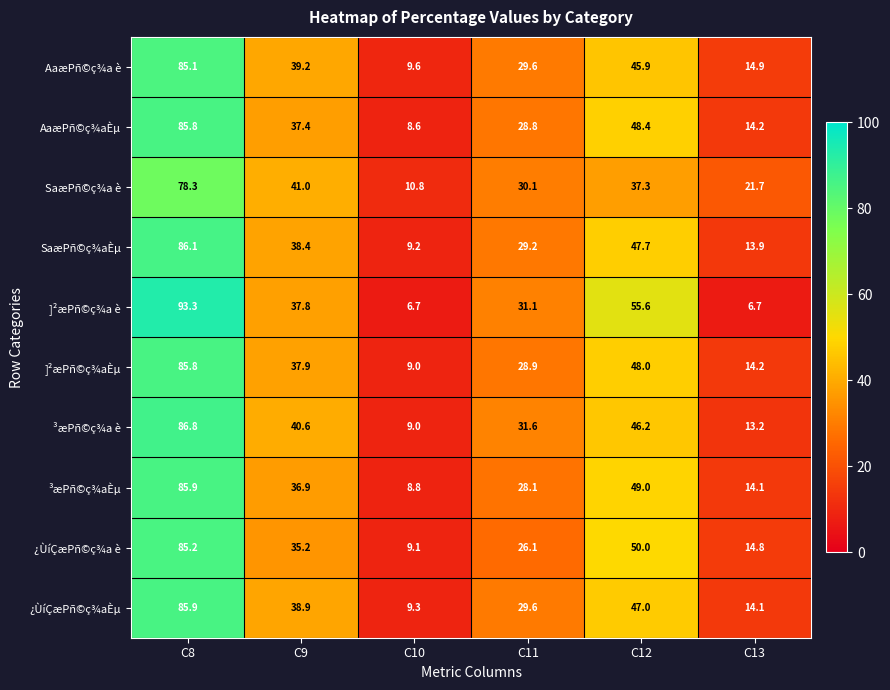

At which category is the sum across all series the highest?

C8